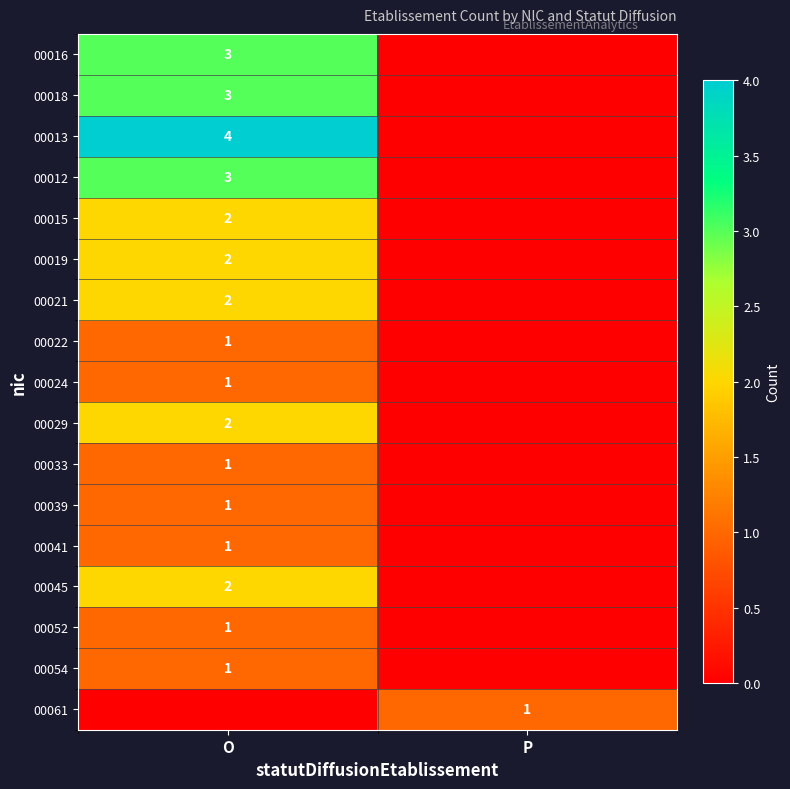

At how many categories does at least one series exceed 3?

1